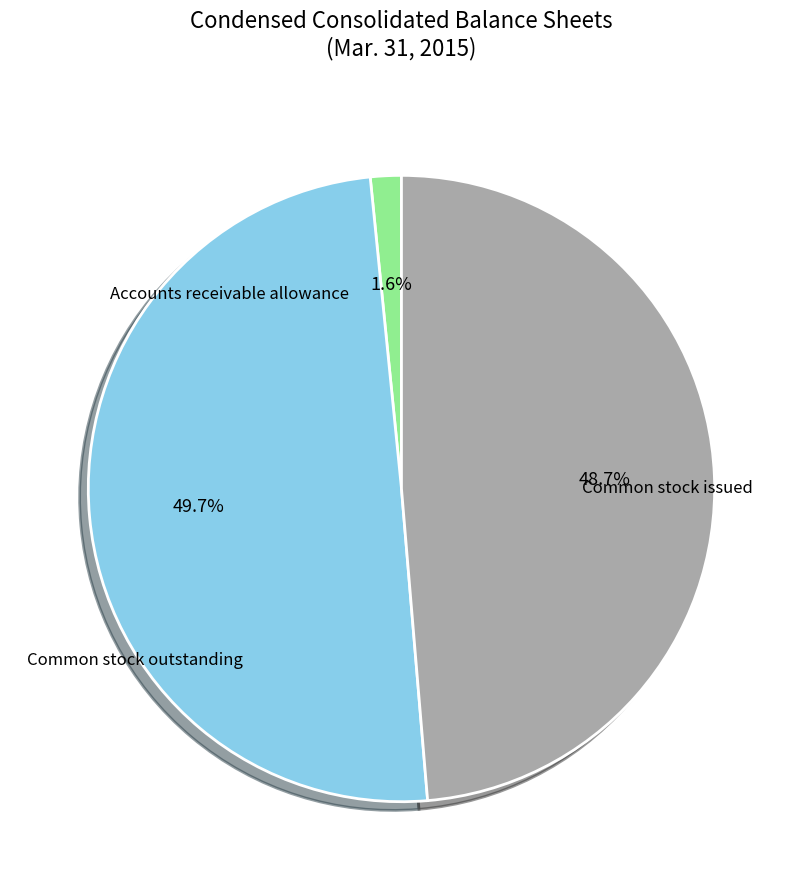

How many segments does this pie chart have?

3